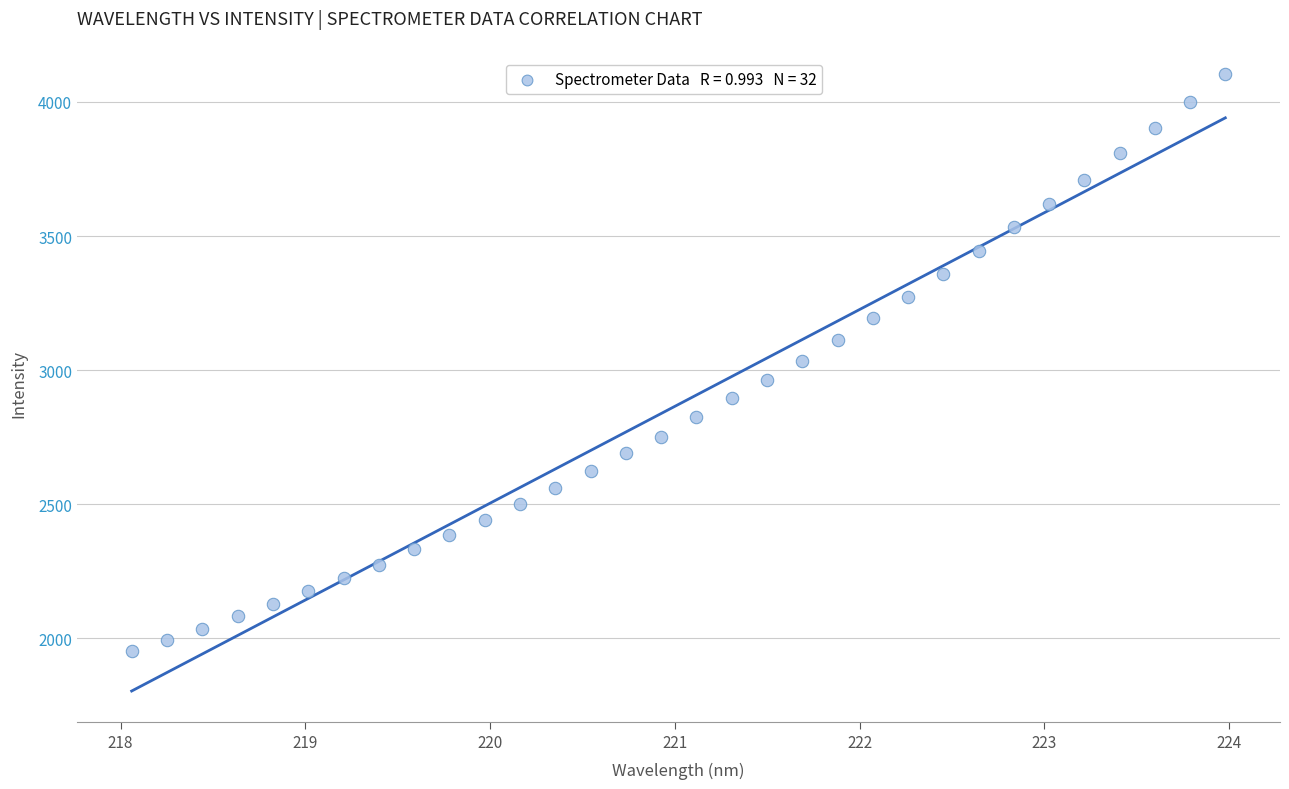

What is the range of Y values (max minus min)?

2149.8